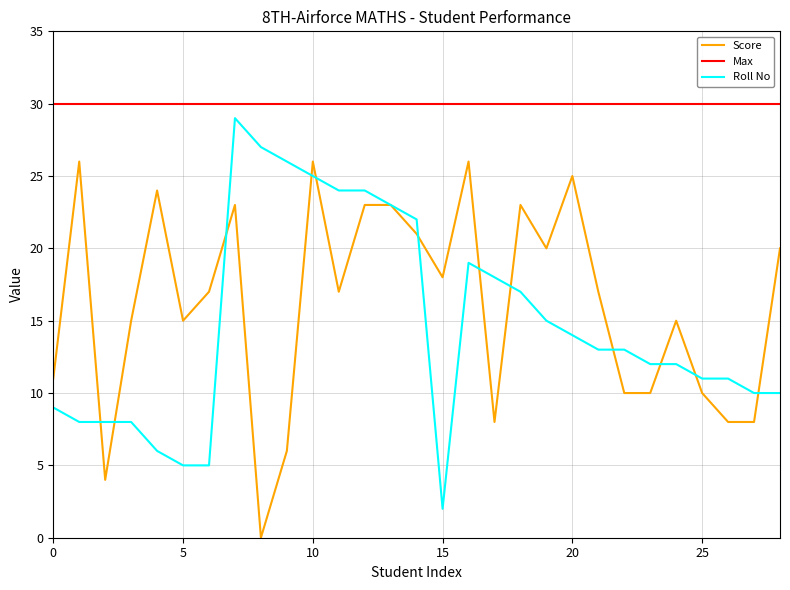

Which series has the largest total across all categories?

Max